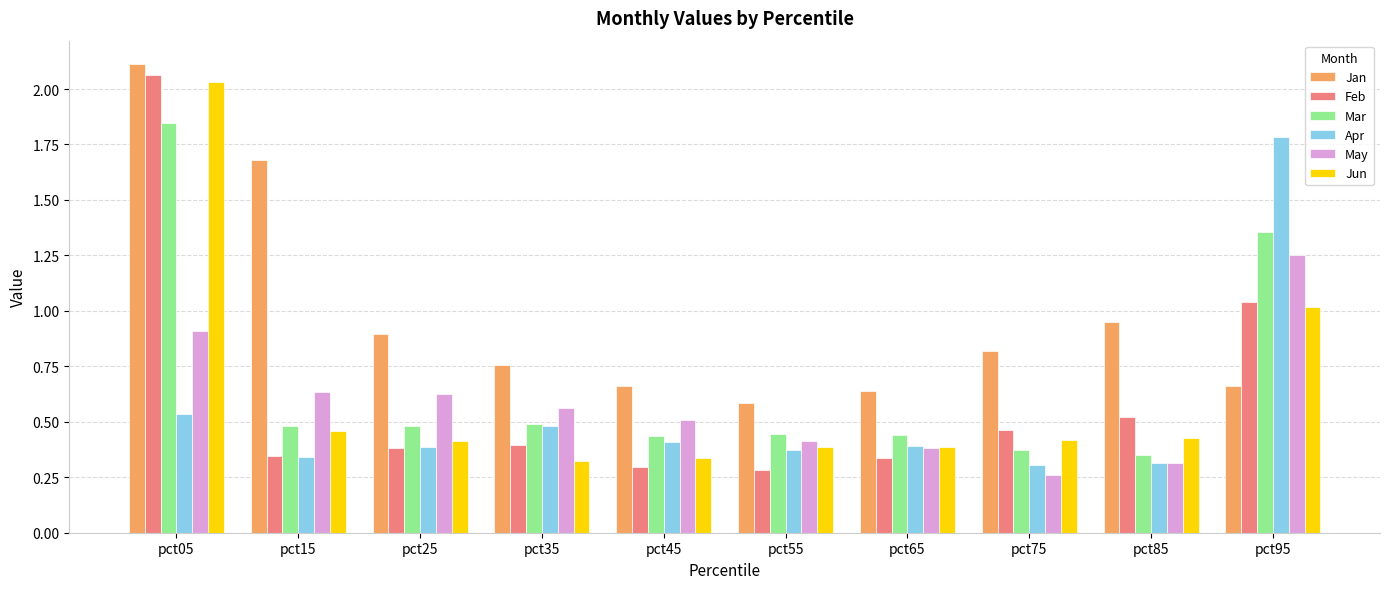

What is the difference between the maximum and minimum values in the Jan series?

1.5